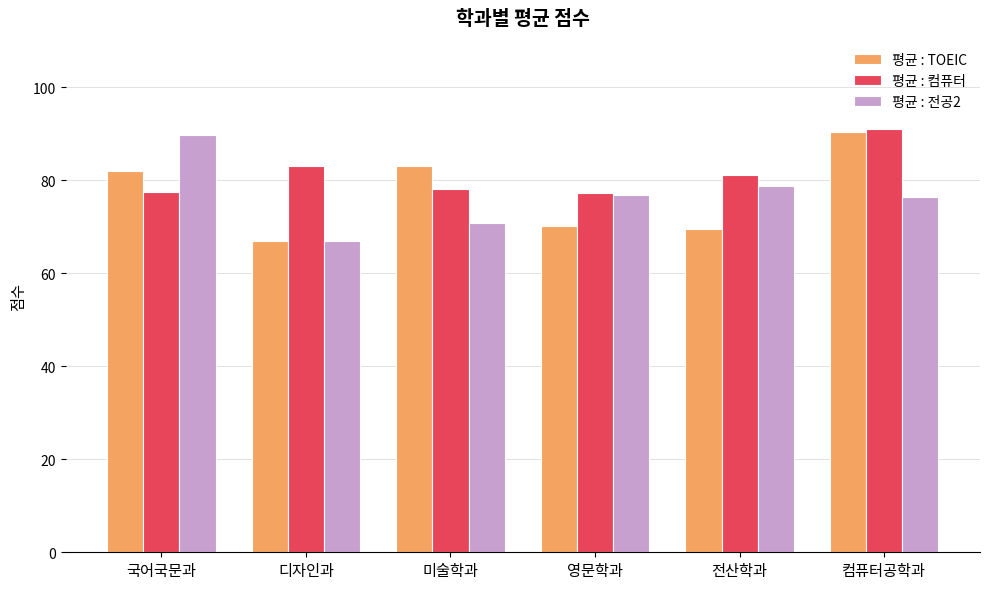

What is the sum of the 평균 : 전공2 values at 국어국문과 and 컴퓨터공학과?

166.1